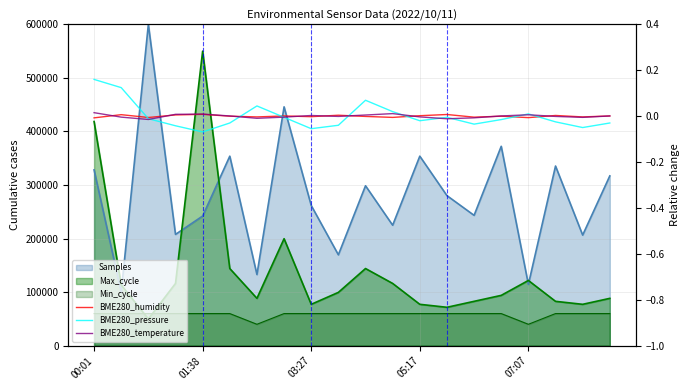

At which label does BME280_temperature first exceed 0?

00:01